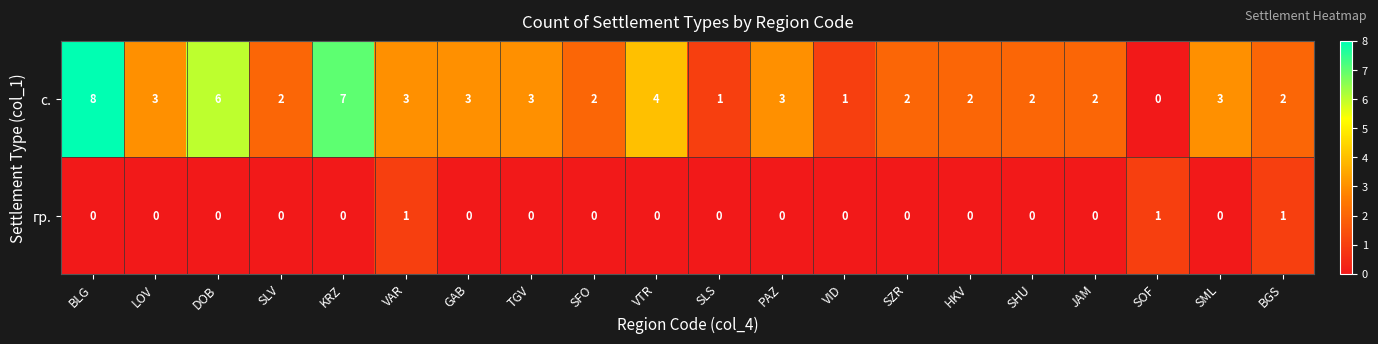

Count the number of categories in the chart.

20